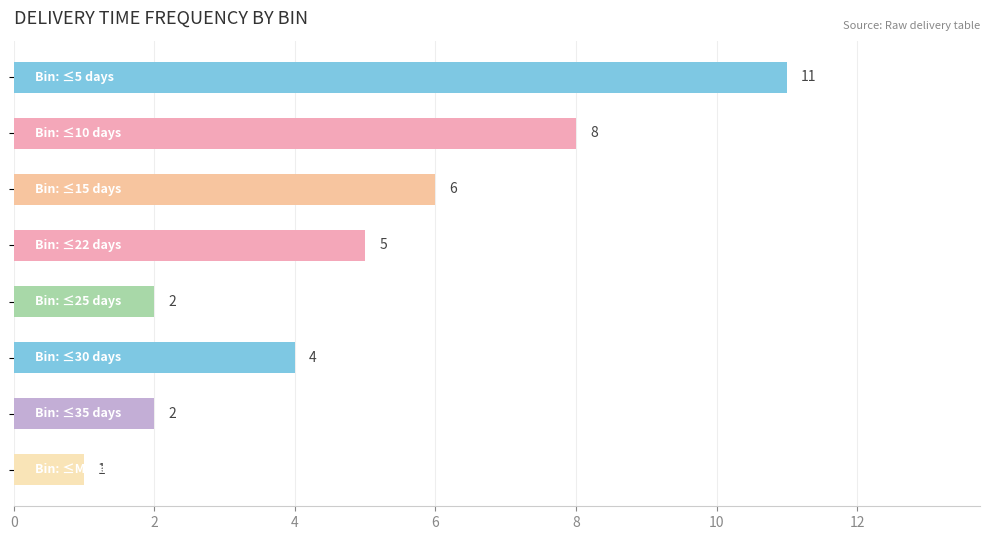

What is the maximum value shown in the chart?

11